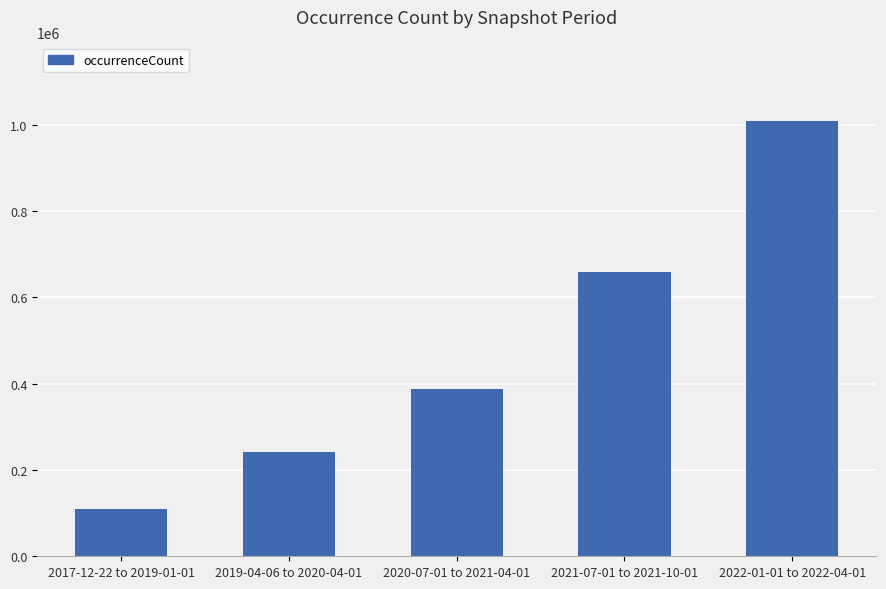

Which has a higher value, 2019-04-06 to 2020-04-01 or 2017-12-22 to 2019-01-01?

2019-04-06 to 2020-04-01